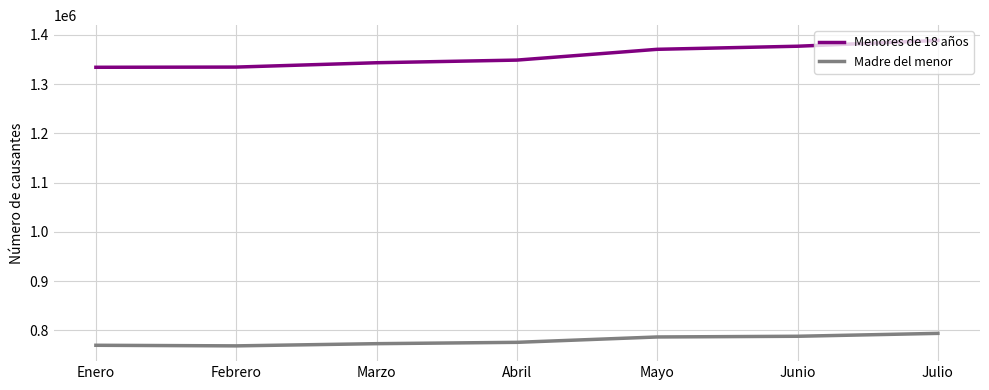

True or false: Menores de 18 años and Madre del menor intersect in this chart.

False